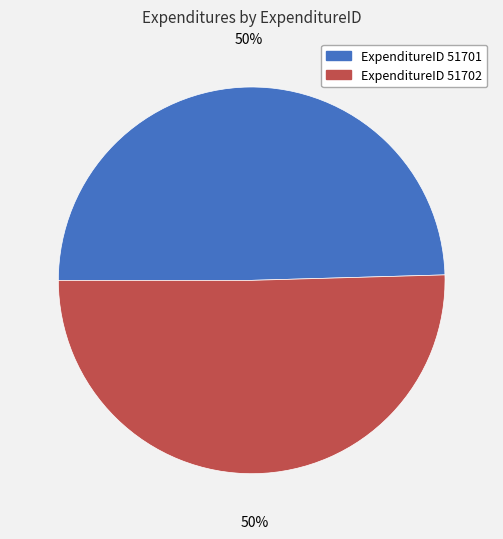

To the nearest percent, what is the average slice percentage?

50%